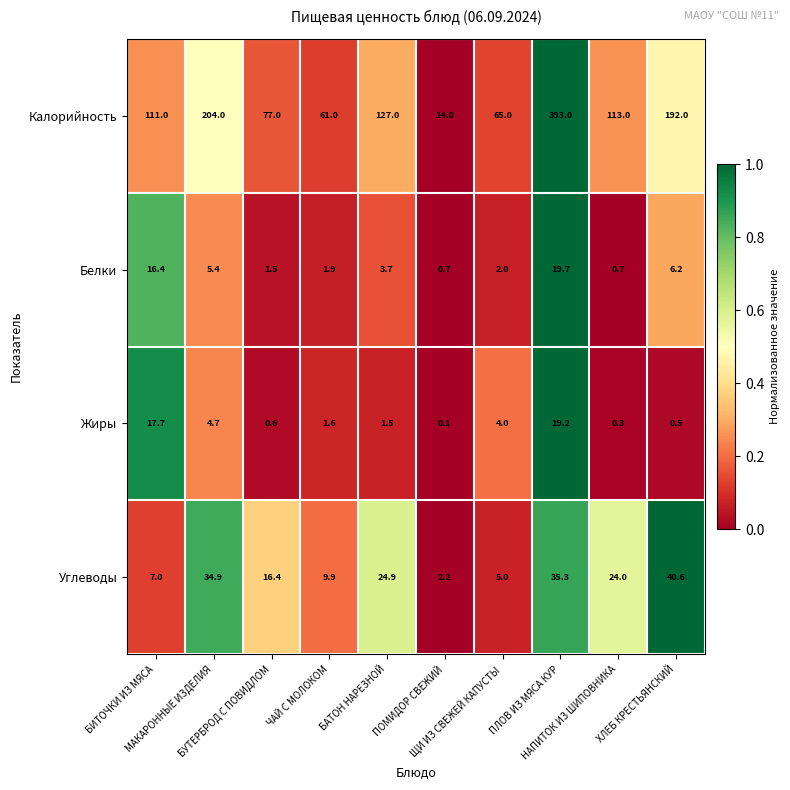

Which series has the largest range (max minus min)?

Калорийность